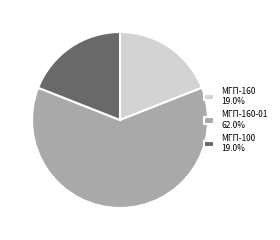

How many segments does this pie chart have?

3